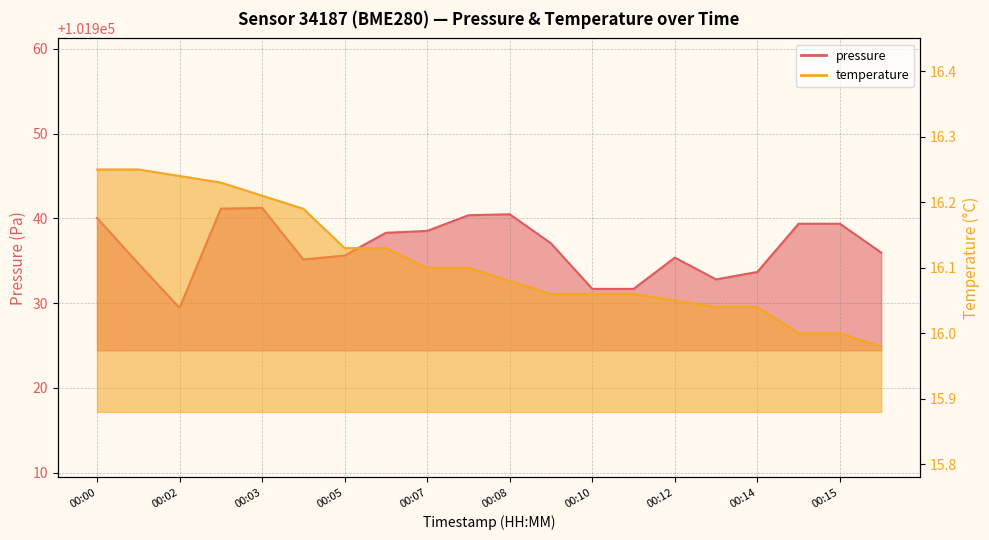

True or false: pressure and temperature cross at least once.

False